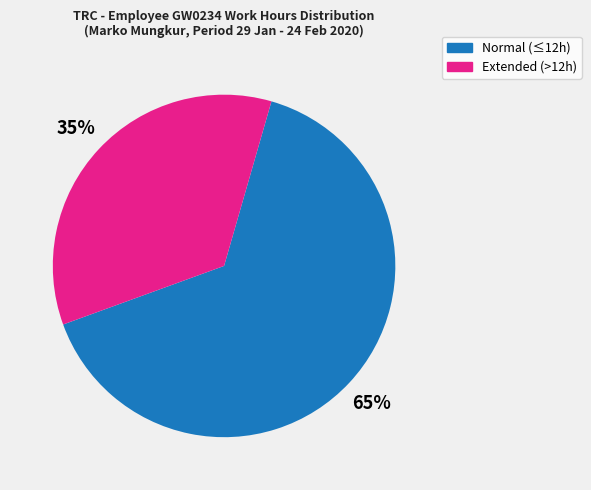

Combined, do Normal (≤12h) and Extended (>12h) account for over 50%?

Yes